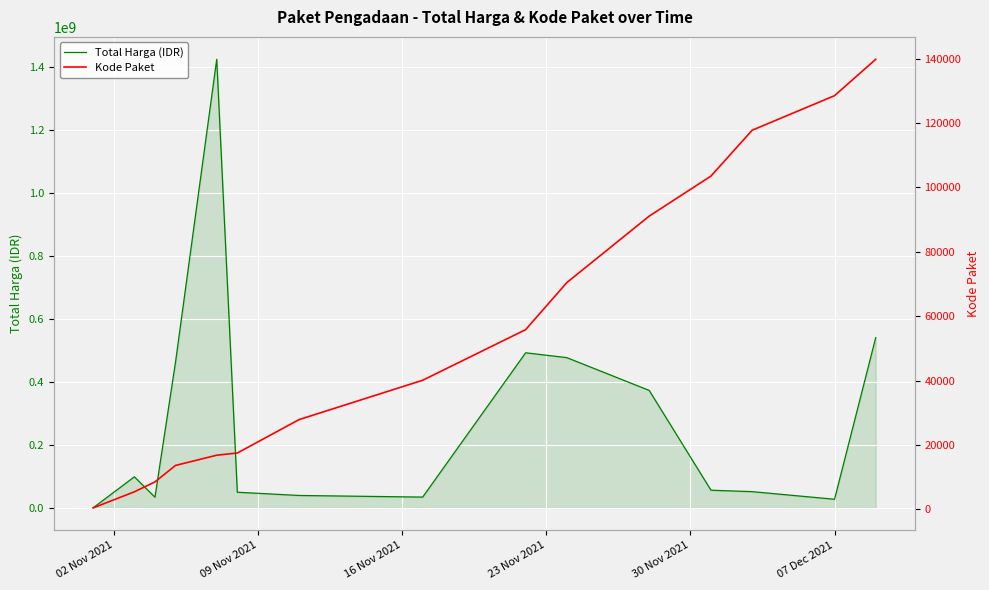

Does the chart display data point markers on the line(s)?

No